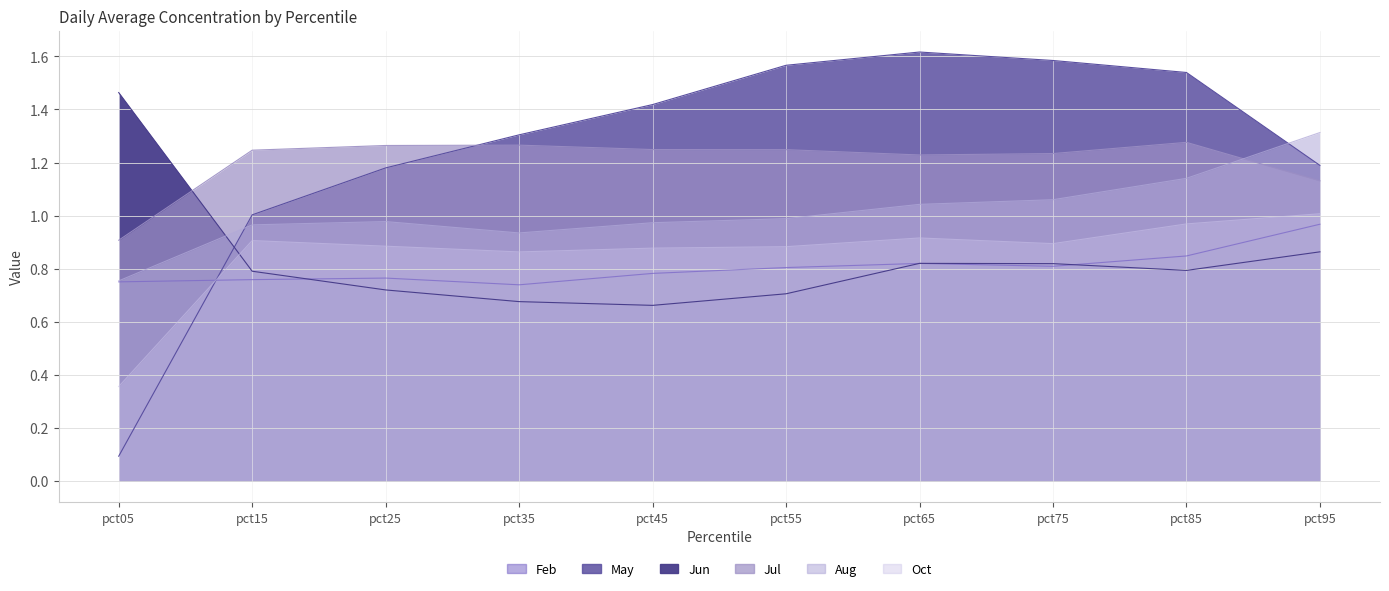

Which series has the widest spread of values?

May